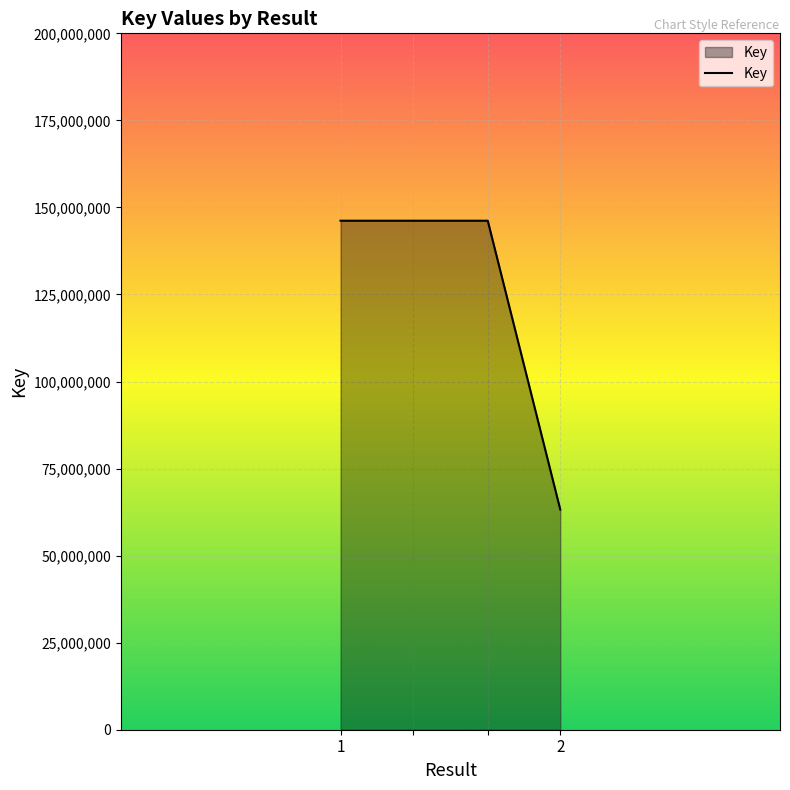

What is the smallest value displayed?

63229160